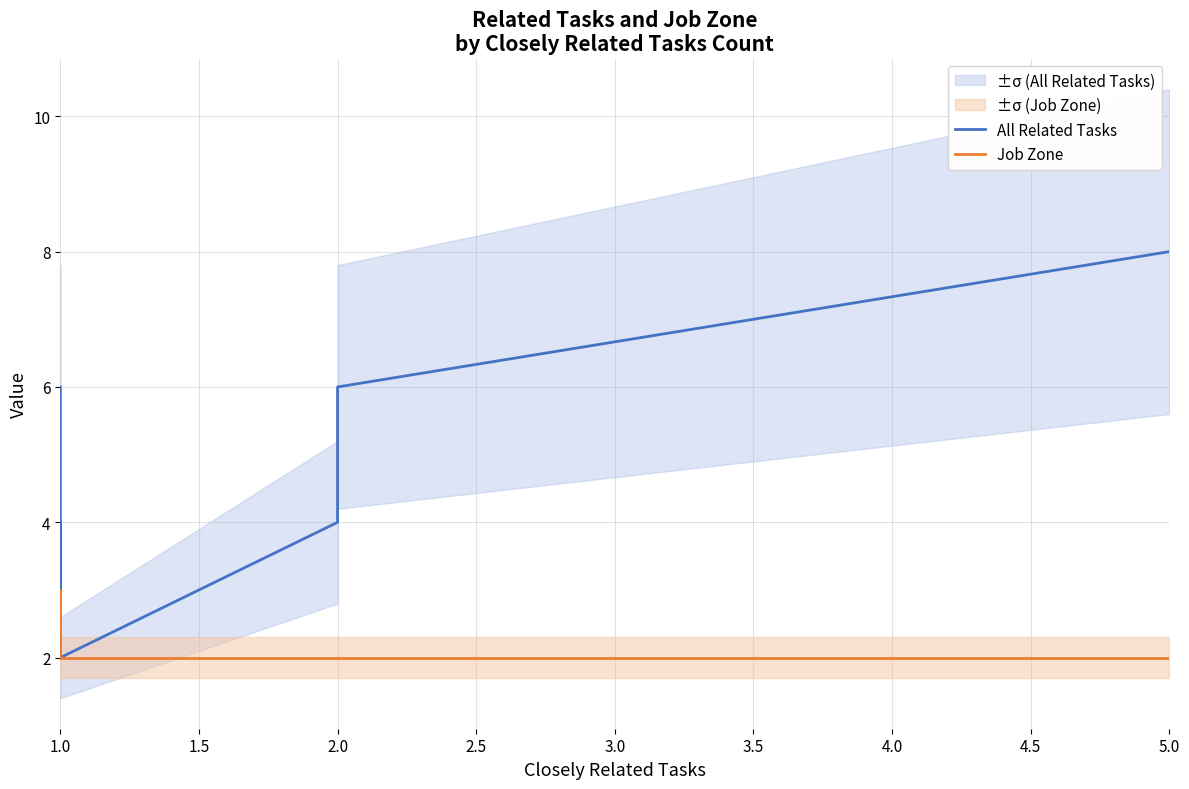

What is the difference between the second highest and minimum values in the All Related Tasks series?

4